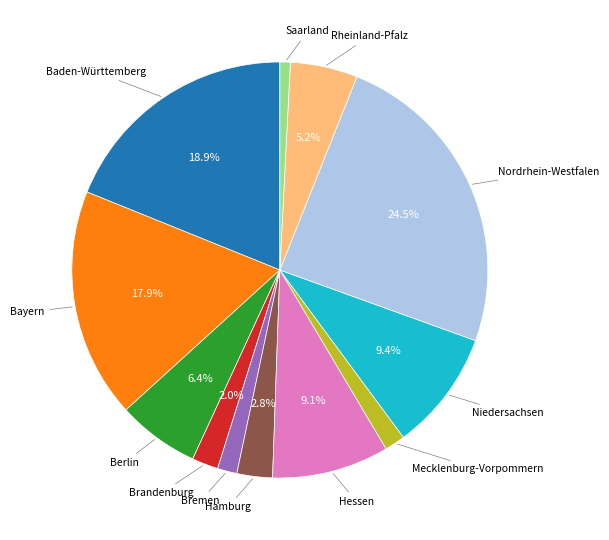

Does any single category account for the majority?

No